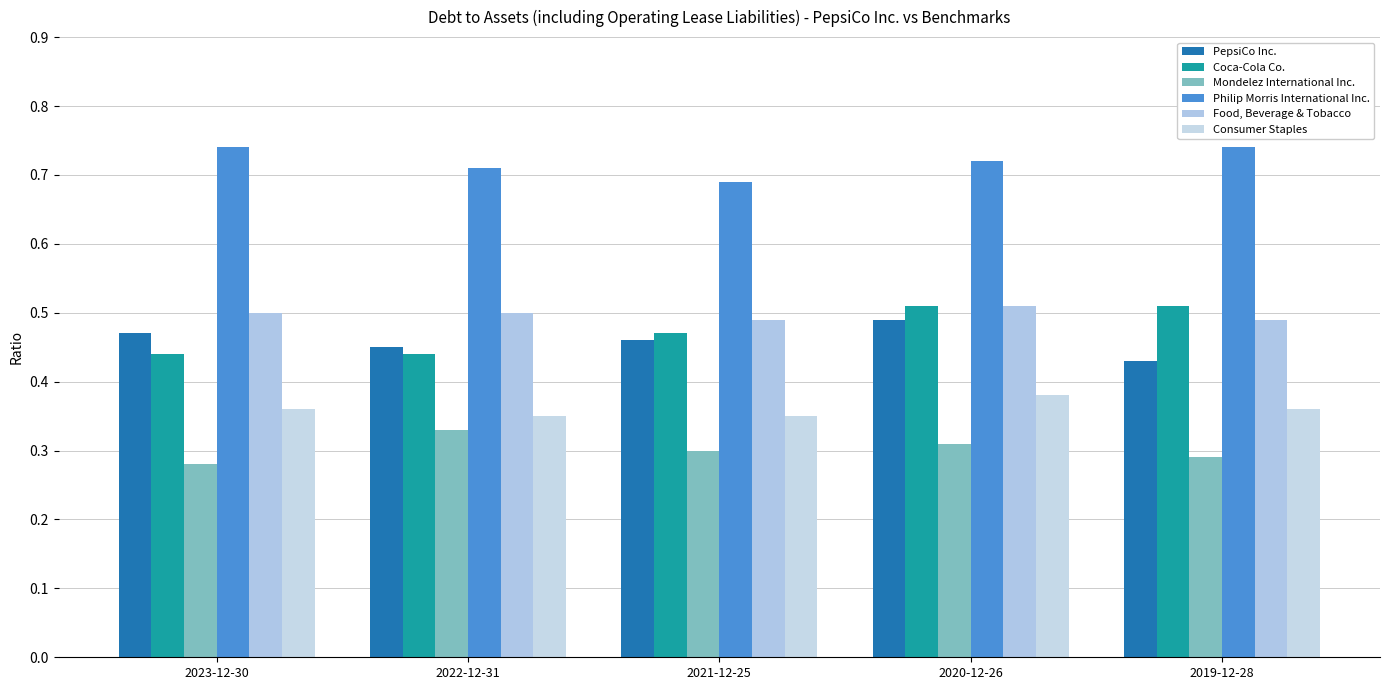

How many Mondelez International Inc. values are between 0 and 1?

5